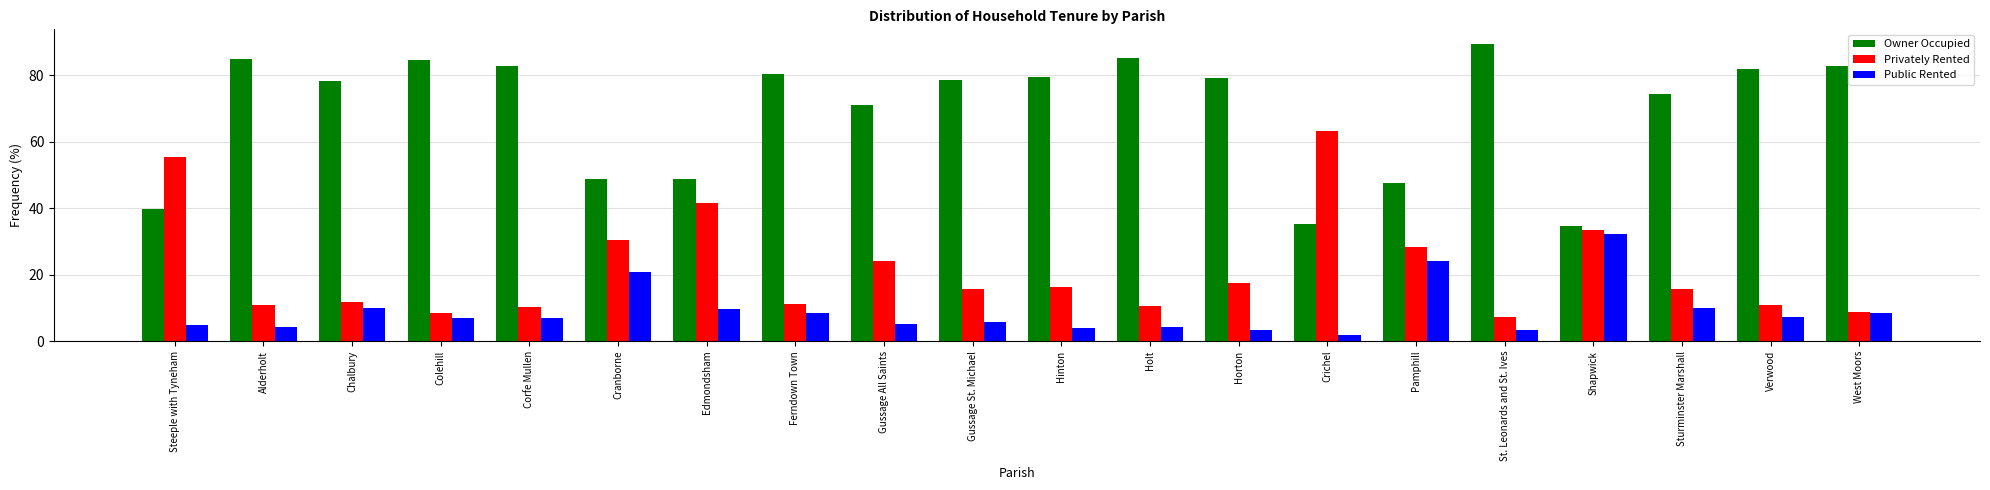

Which series has the largest total across all categories?

Owner Occupied